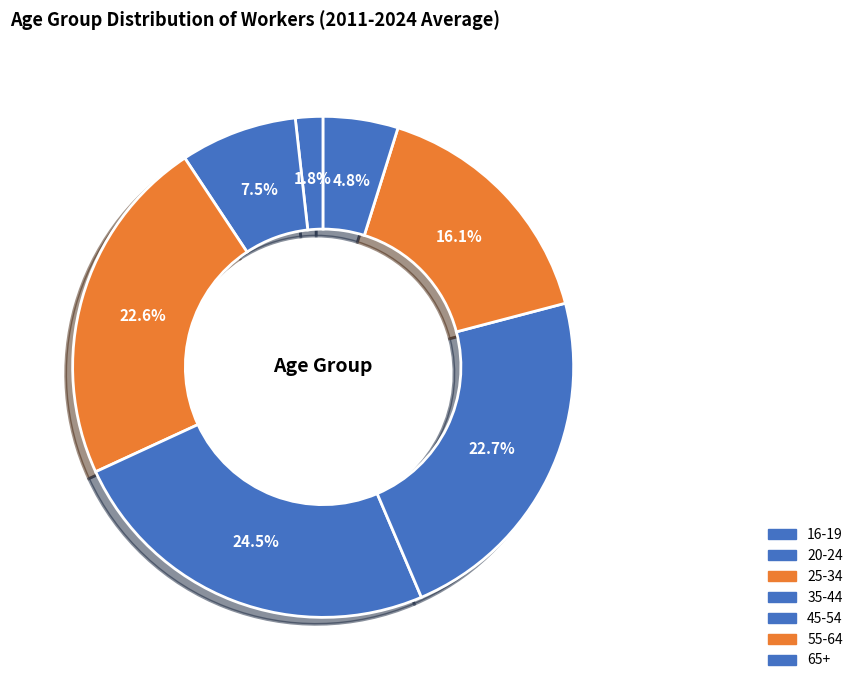

What percentage is the 45-54 slice, to the nearest percent?

23%